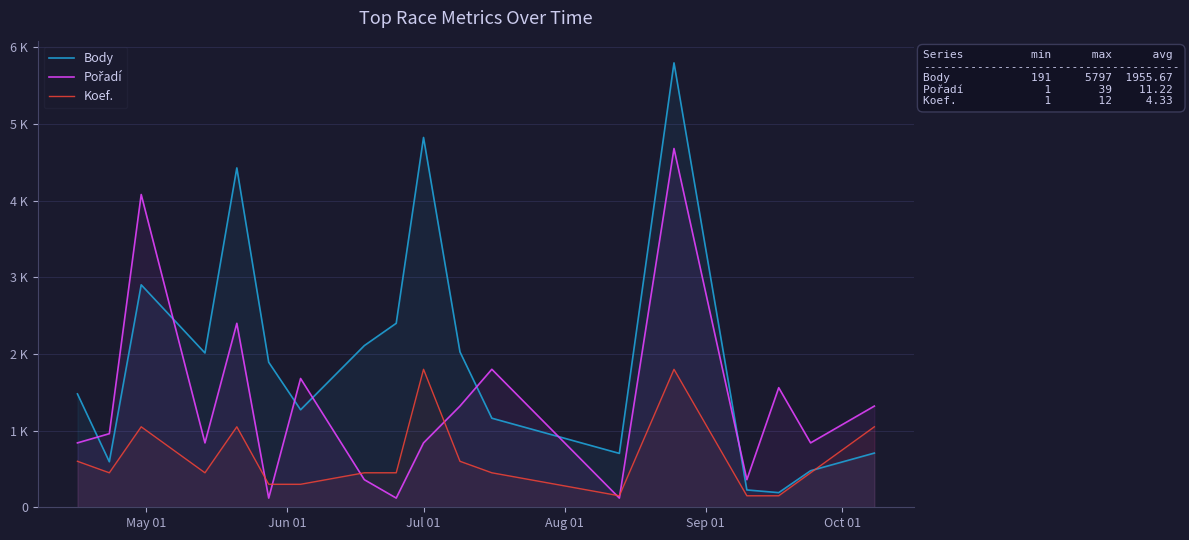

True or false: Koef. and Pořadí intersect in this chart.

True